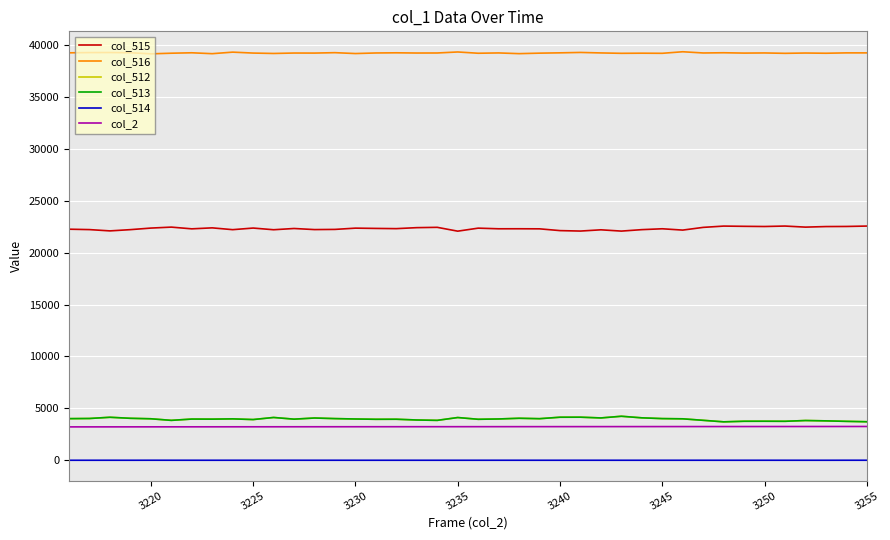

What is the highest value of the col_512 series?

4240